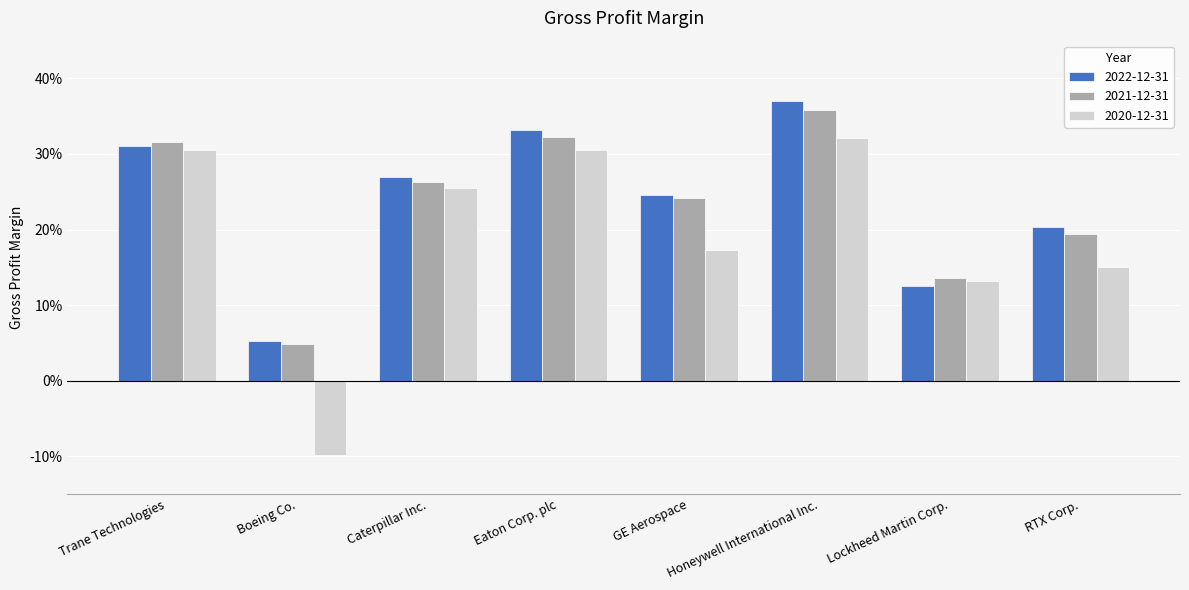

At which category does the chart reach its minimum across all series?

Boeing Co.